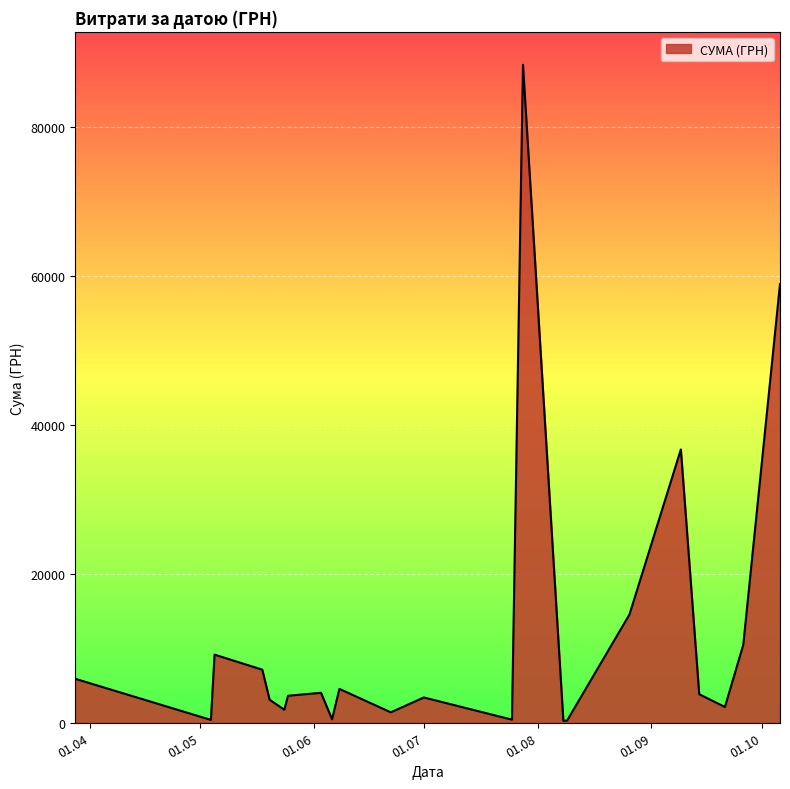

What is the difference between the maximum and second lowest values?

88082.6